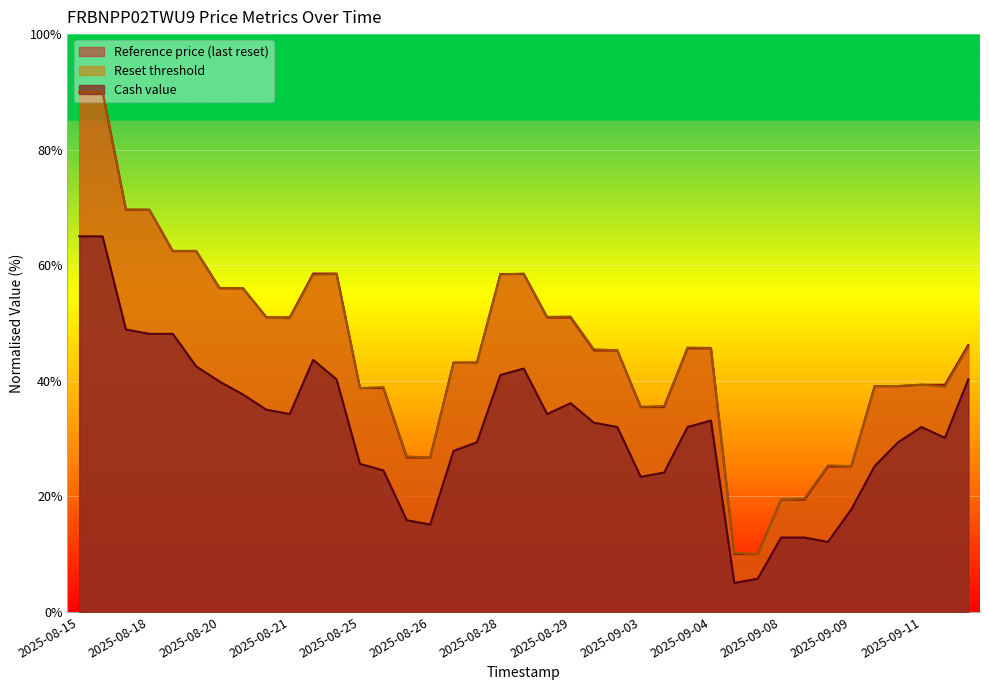

What is the value of the Reference price point at the 8th from the left?

56.0